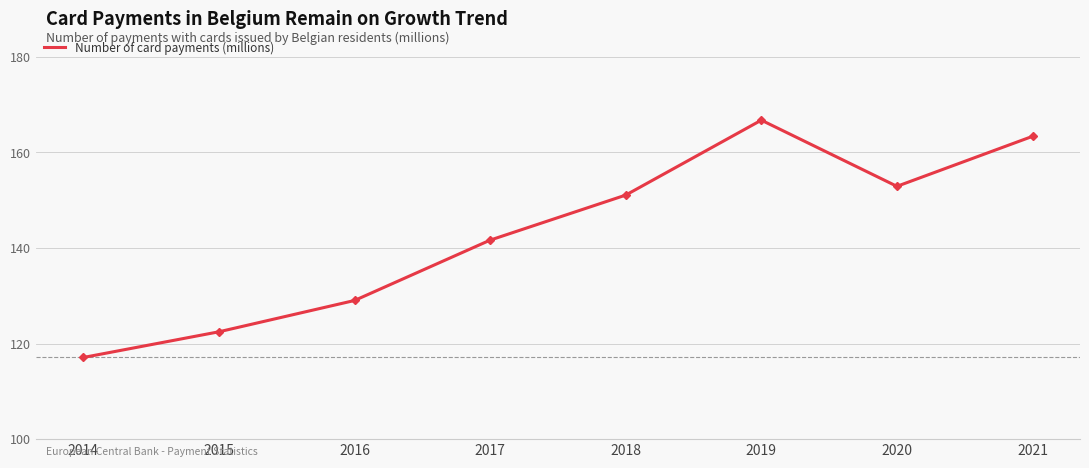

True or false: the data shows 58.4 at 2020.

False